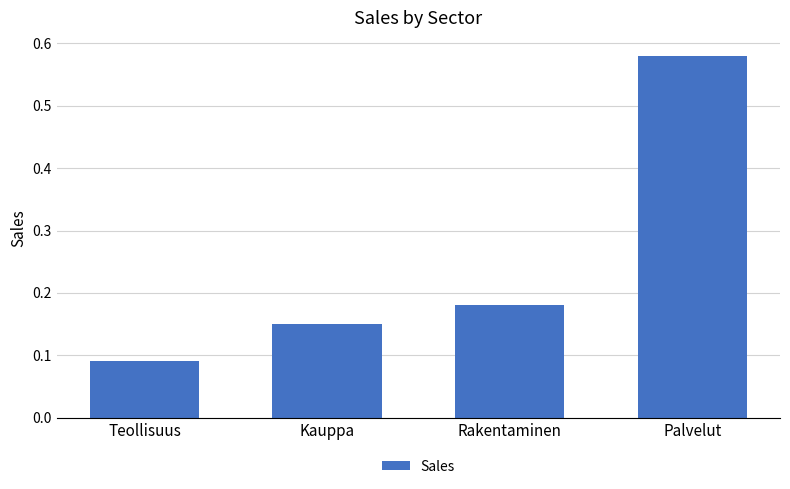

Does the chart contain any negative values?

No